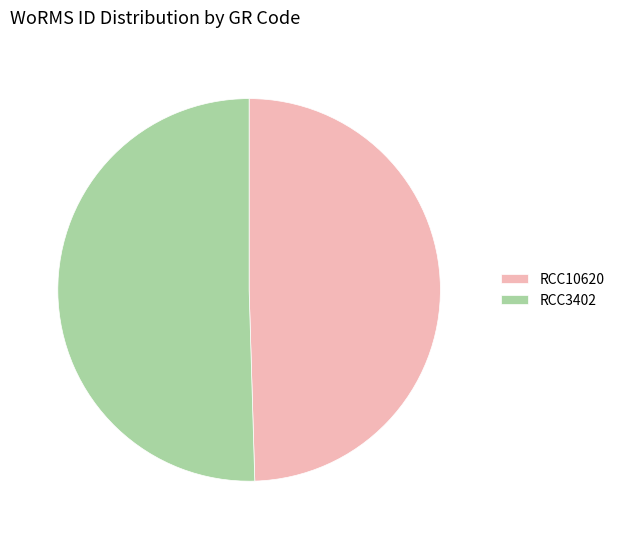

Between RCC3402 and RCC10620, which is larger?

RCC3402